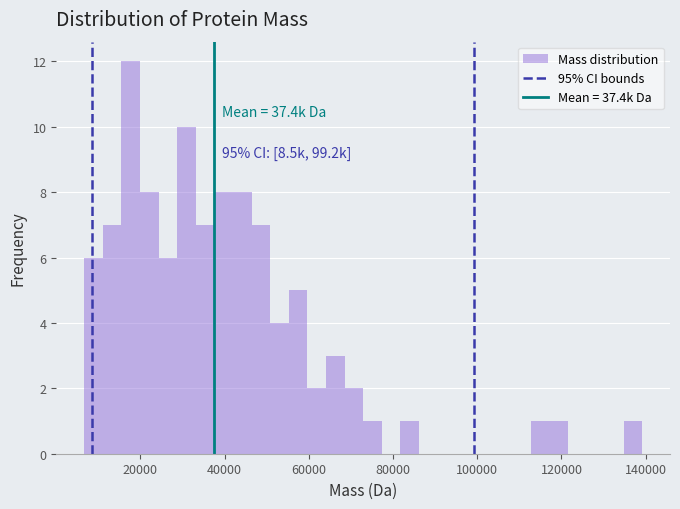

Read against the x-axis, roughly where is the centre of the tallest bar?

18000